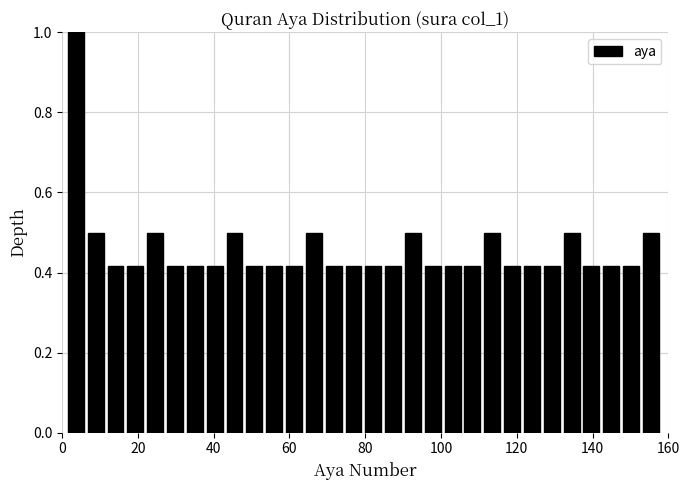

Read against the x-axis, roughly where is the centre of the tallest bar?

4